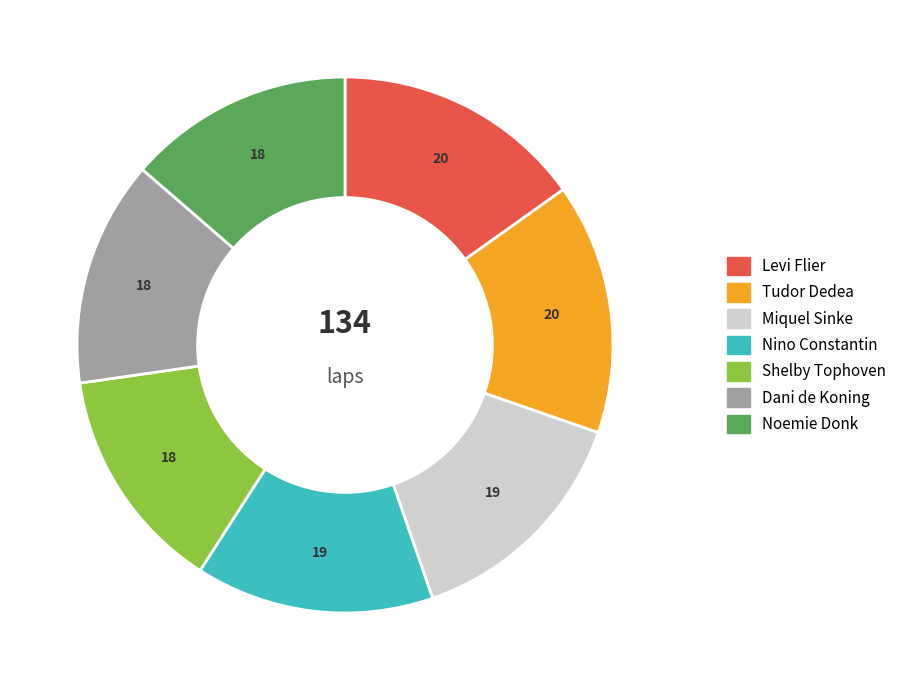

To the nearest percent, what is the difference between the Nino Constantin and Levi Flier slice percentages?

1%